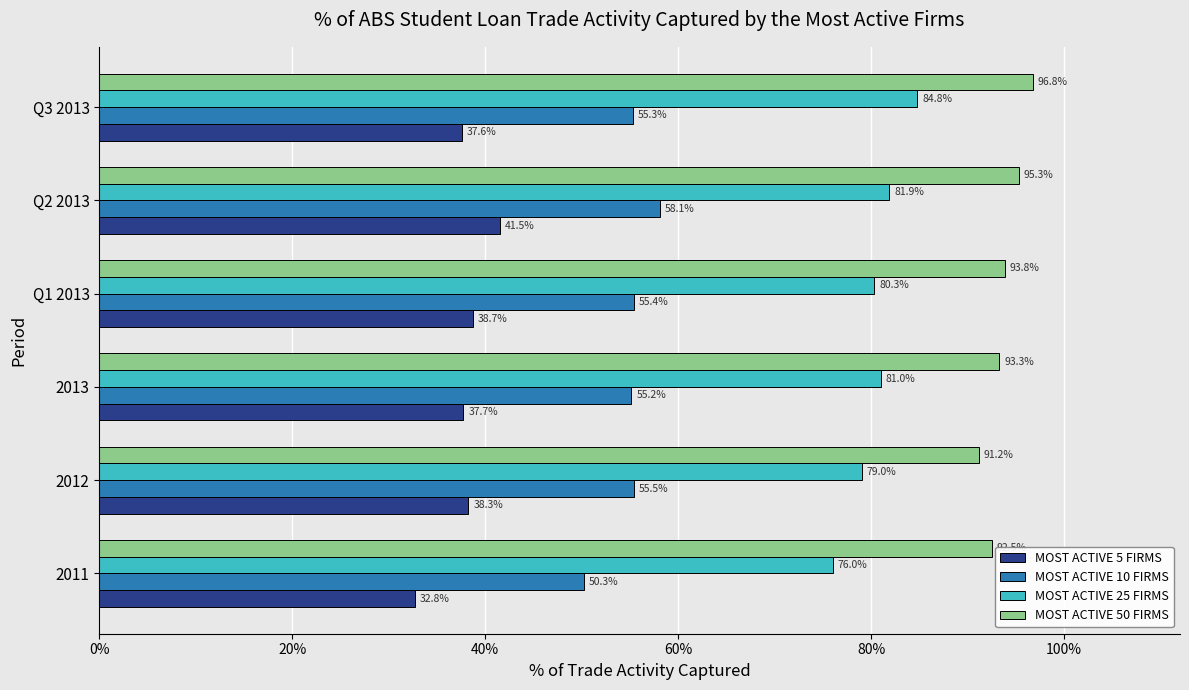

What is the highest value of the MOST ACTIVE 25 FIRMS series?

0.8